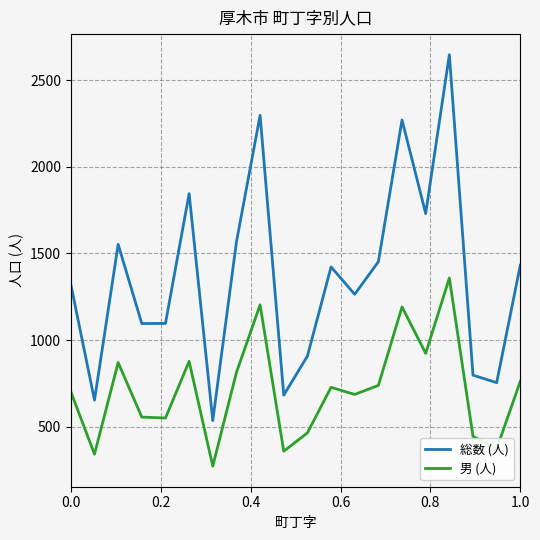

List the series in order of their overall mean, highest first.

総数 (人), 男 (人)